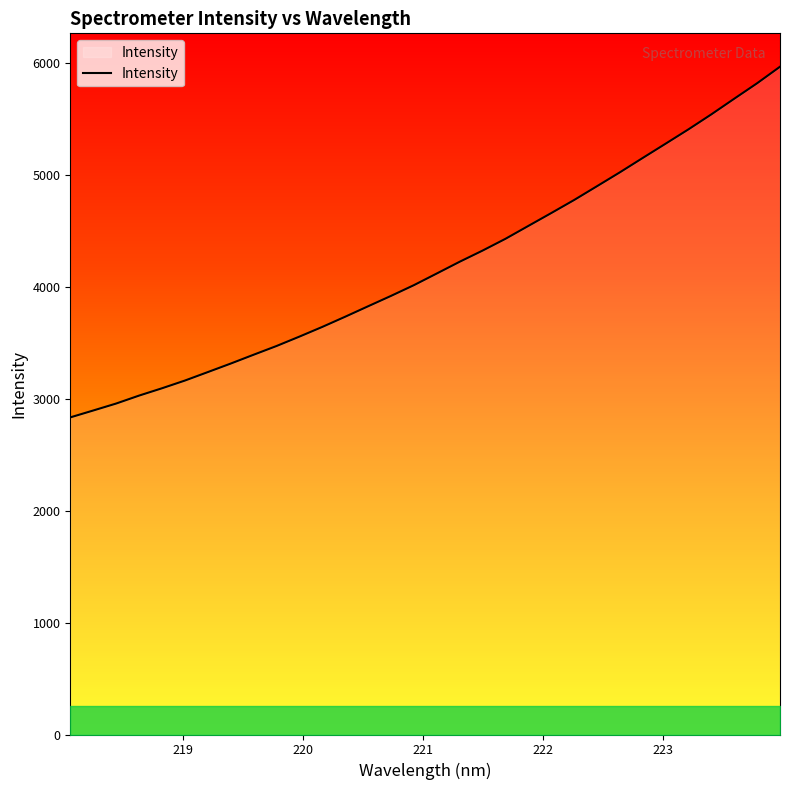

What is the smallest value displayed?

2833.0